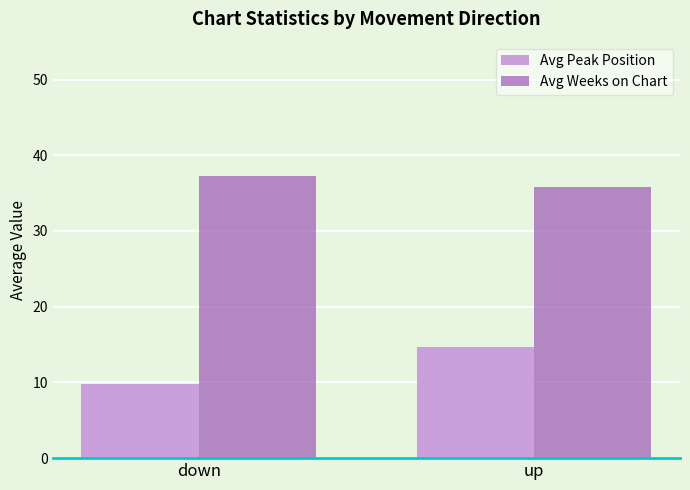

At up, list the series in order from smallest to largest.

Avg Peak Position, Avg Weeks on Chart